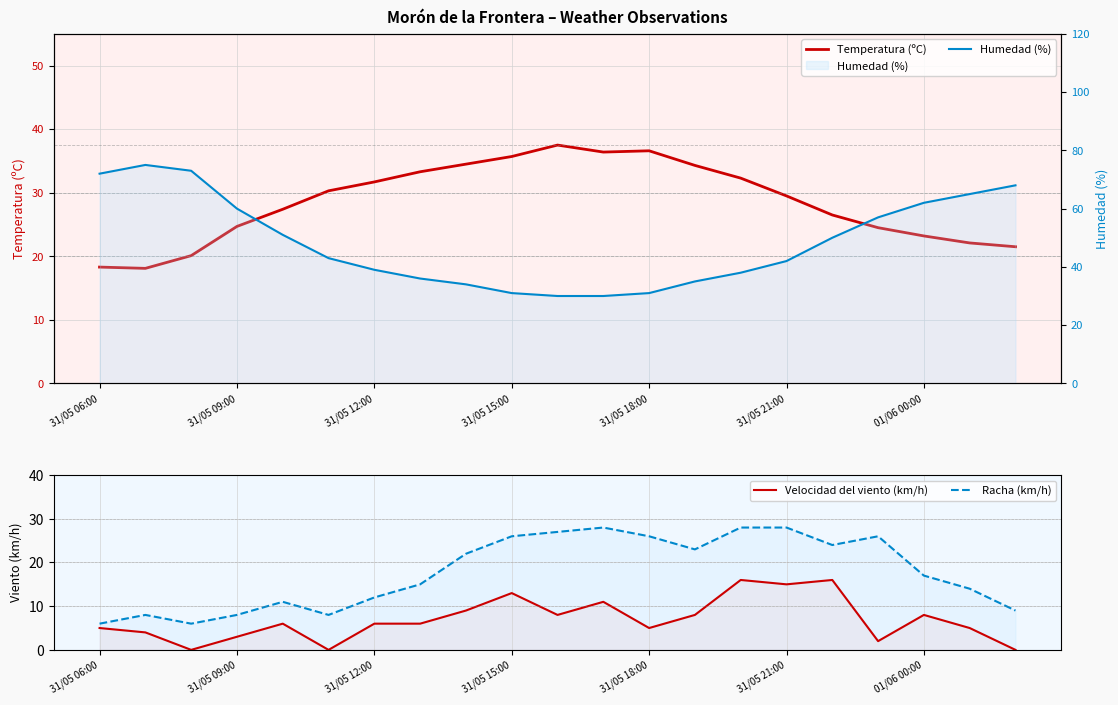

How many lines are shown in the chart?

4